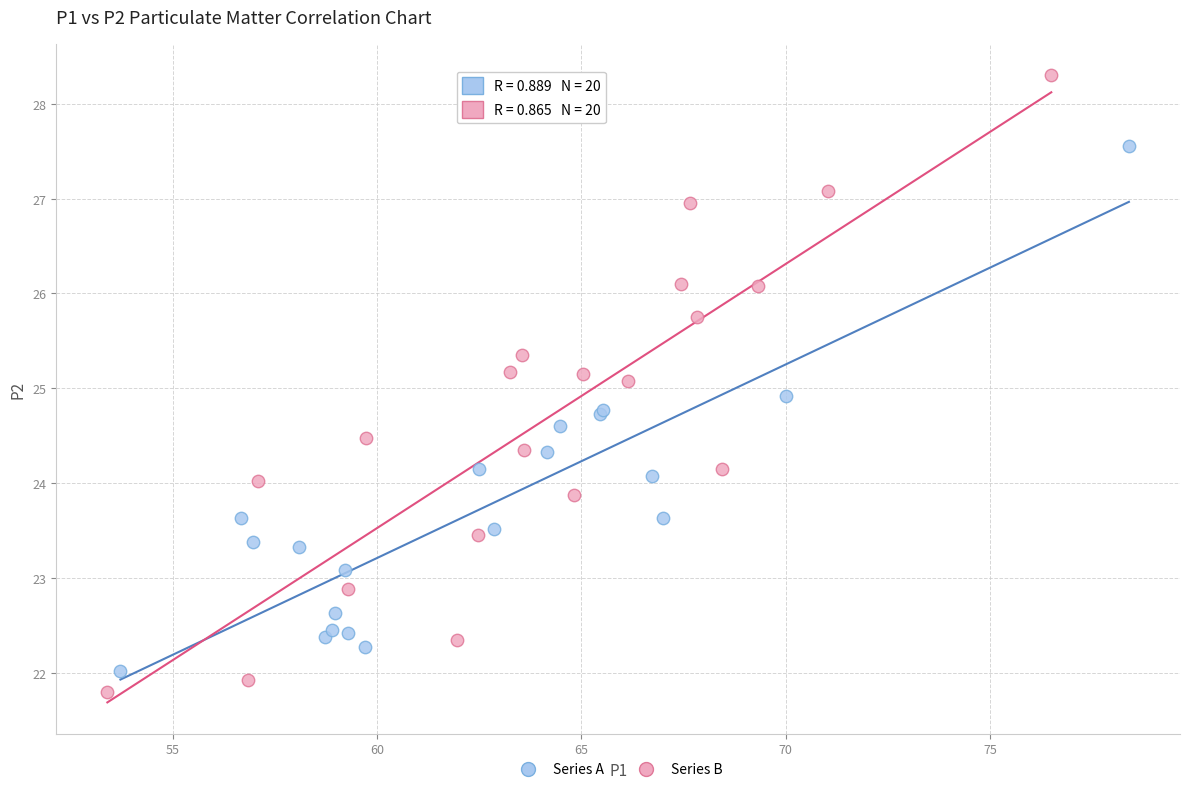

Which series reaches the maximum Y coordinate?

Series B